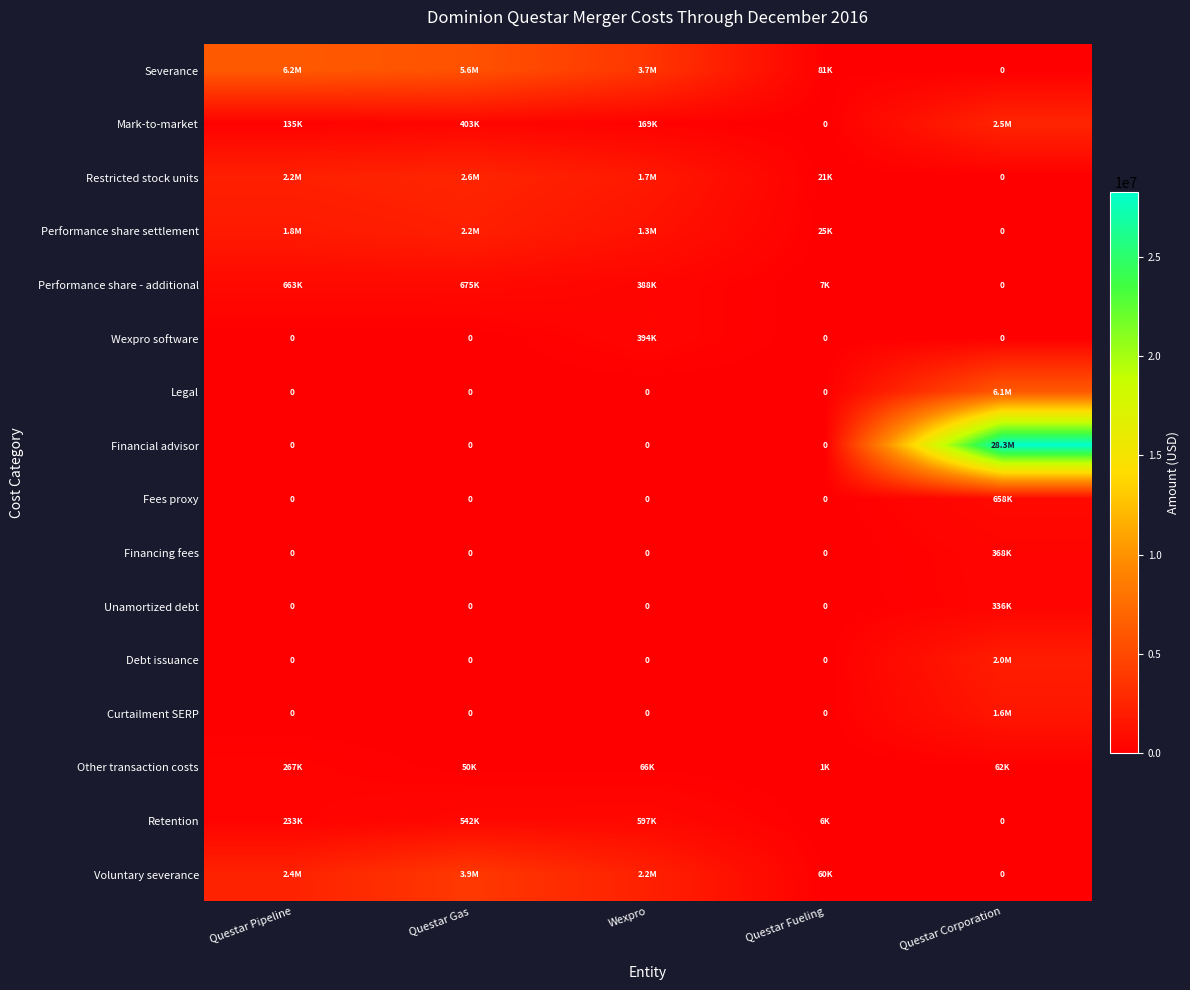

Which category has the lowest value across all series?

Questar Corporation